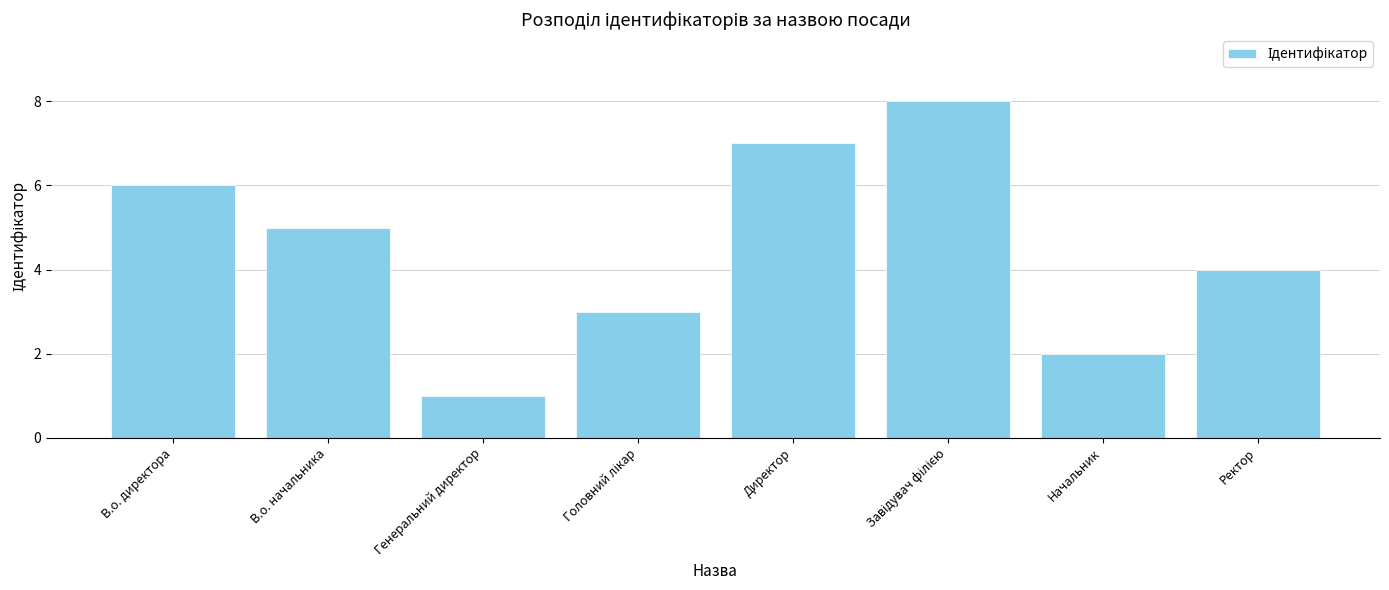

How many data points are less than 5?

4